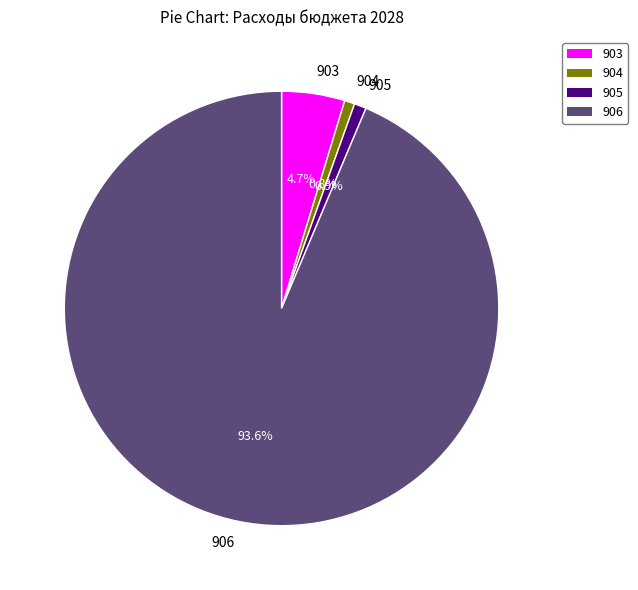

Which category has the biggest portion of the pie?

906